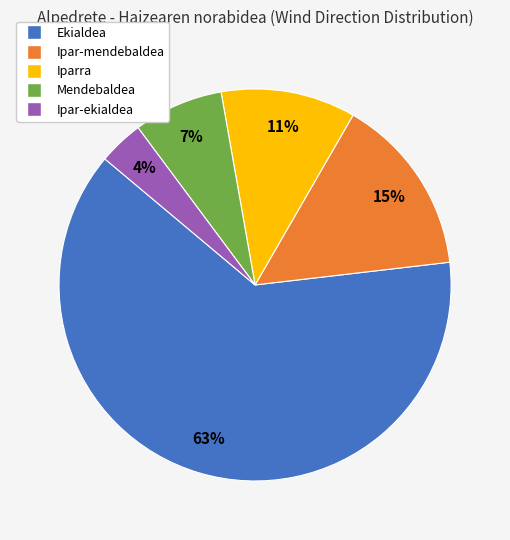

Does Ekialdea account for over 50% of the chart?

Yes